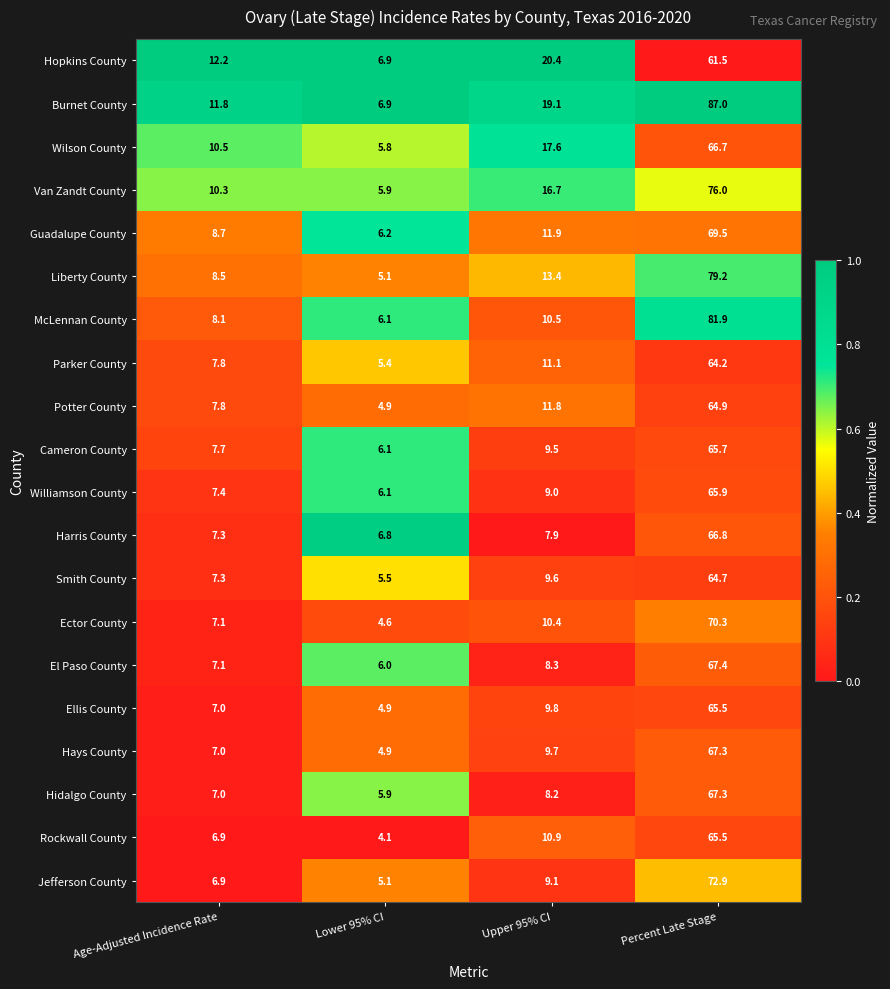

Between Lower 95% CI and Percent Late Stage, which series saw the biggest shift?

Burnet County